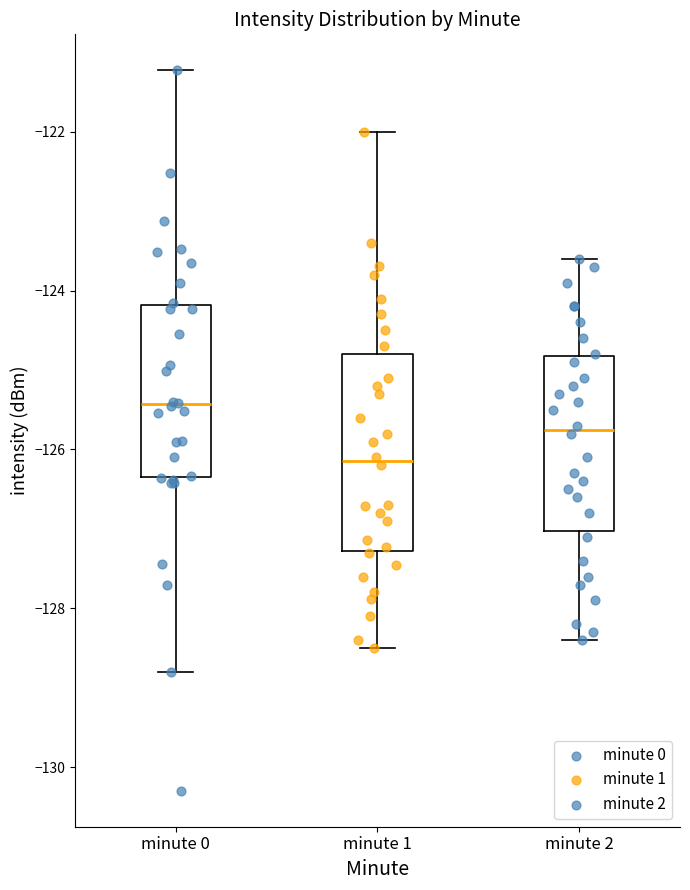

Comparing the boxes themselves (not the whiskers), which one is the tallest?

minute 1